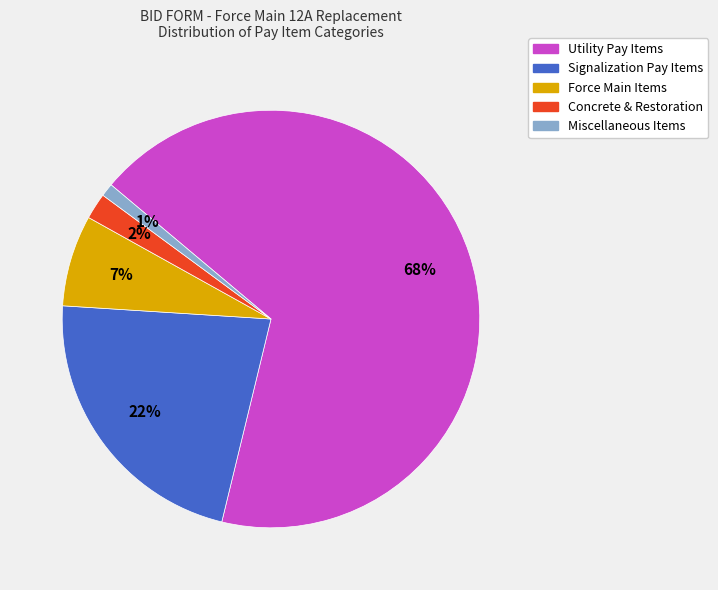

Which has a higher value, Signalization Pay Items or Concrete & Restoration?

Signalization Pay Items